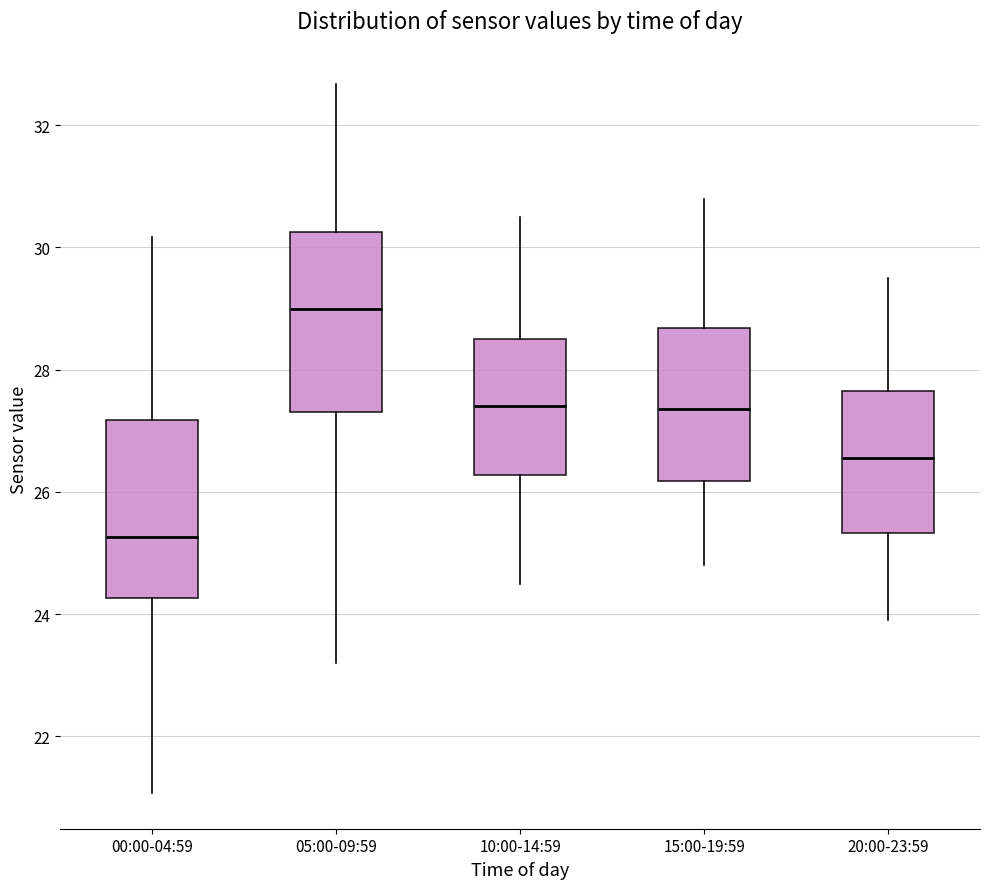

Where does the median line of the box for 00:00-04:59 sit on the y-axis? The values are not printed on the chart, so give them approximately, as read against the axis.

25.2